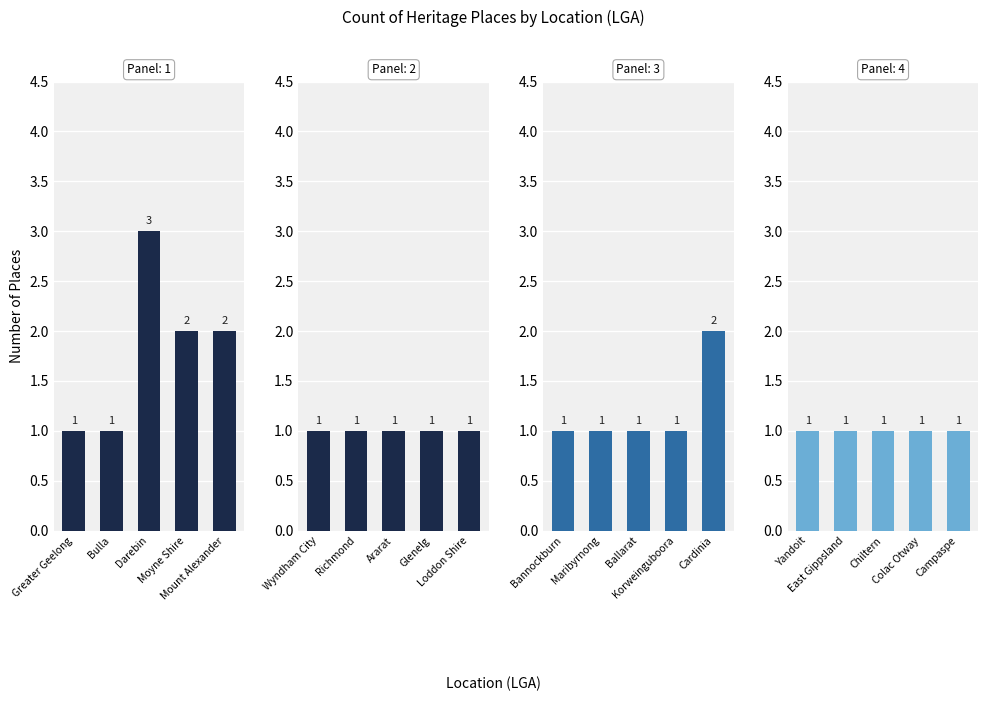

What value does the Group 1 series have at Moyne Shire?

2